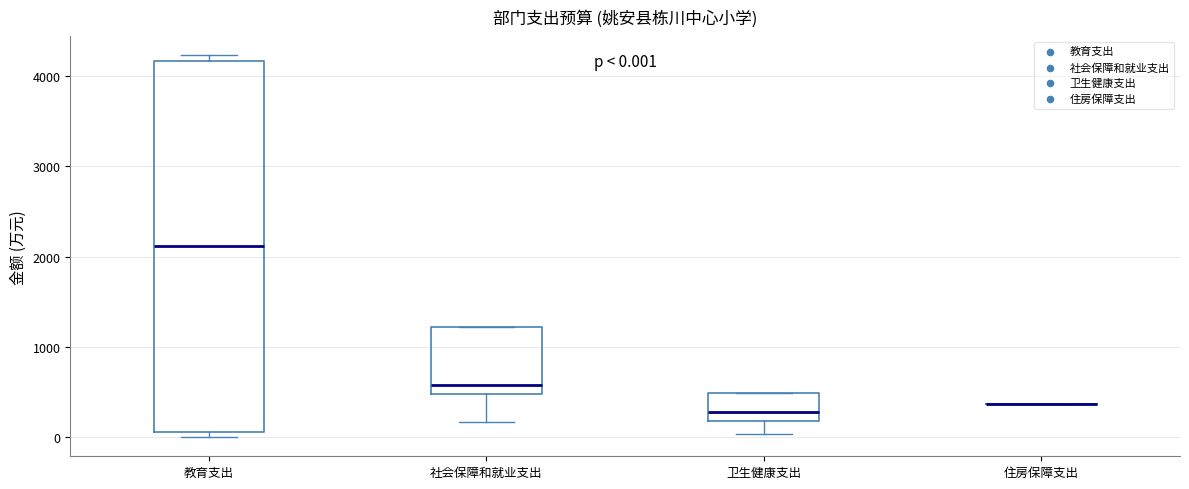

Comparing the boxes themselves (not the whiskers), which one is the tallest?

教育支出